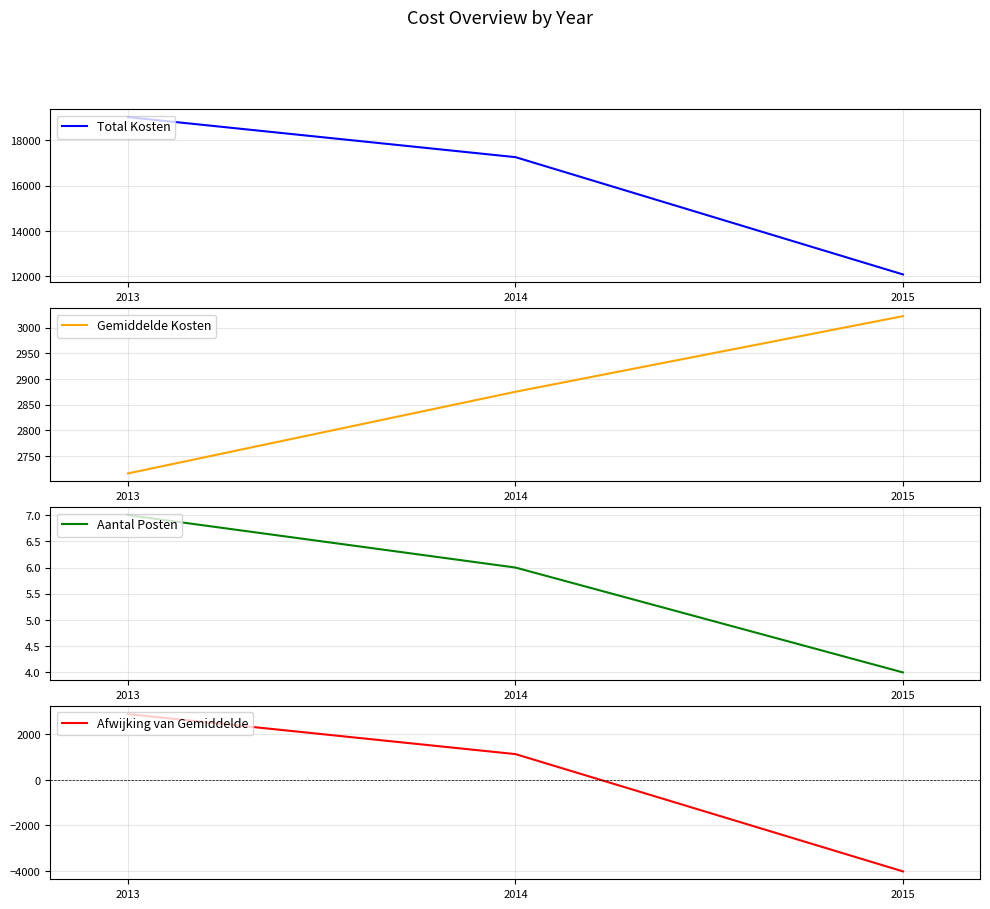

List the labels in order of Aantal Posten value, smallest first.

2015, 2014, 2013